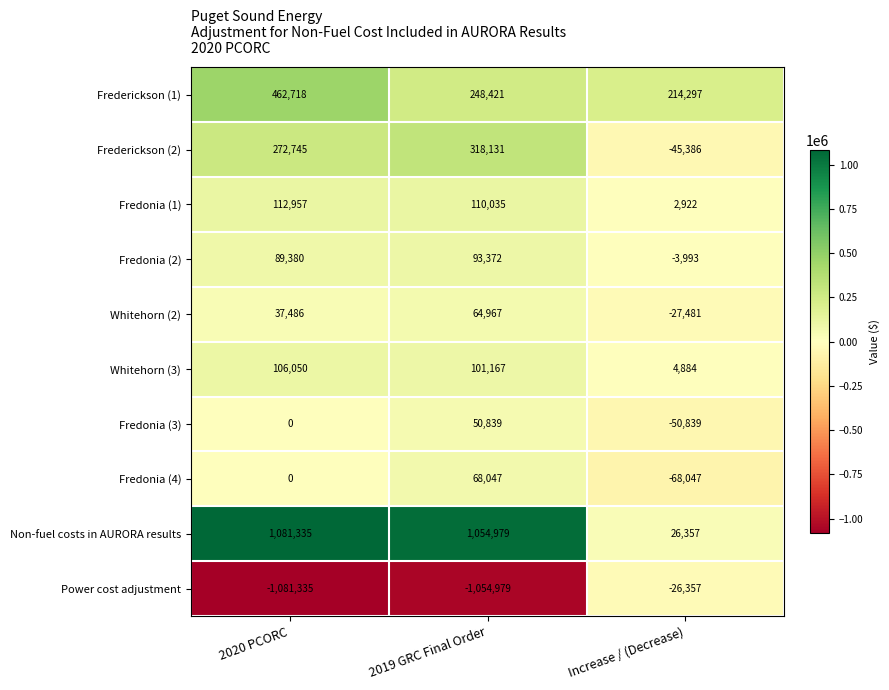

Reading left to right, transcribe all the data shown in this chart.

Frederickson (1): 462718	248421	214297
Frederickson (2): 272745	318131	-45386
Fredonia (1): 112957	110035	2922
Fredonia (2): 89380	93372	-3993
Whitehorn (2): 37486	64967	-27481
Whitehorn (3): 106050	101167	4884
Fredonia (3): 0	50839	-50839
Fredonia (4): 0	68047	-68047
Non-fuel costs in AURORA results: 1081335	1054979	26357
Power cost adjustment: -1081335	-1054979	-26357